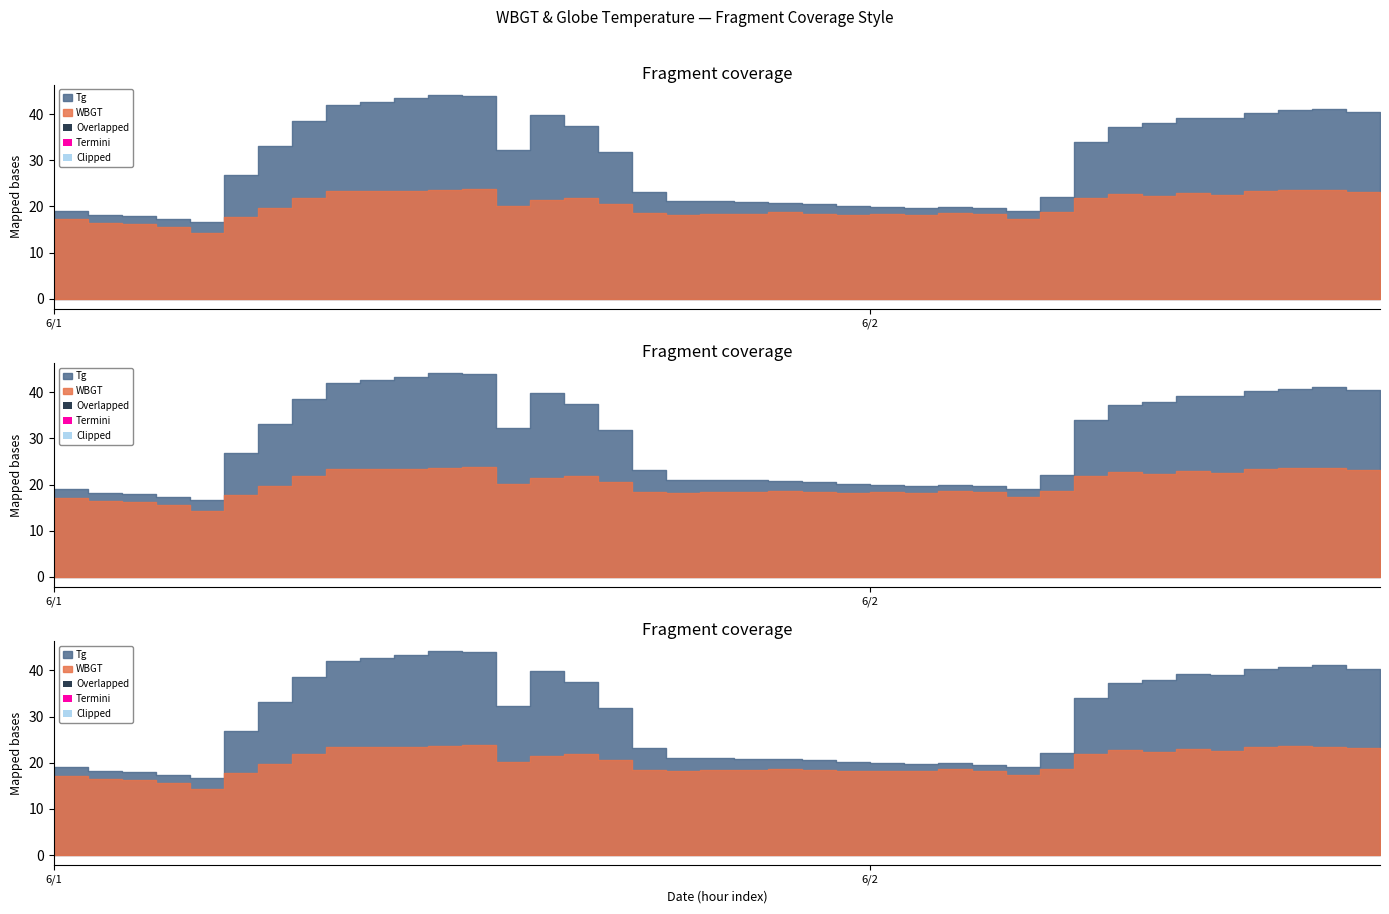

What is the difference between the WBGT values at 6/1 and 6/2?

1.3